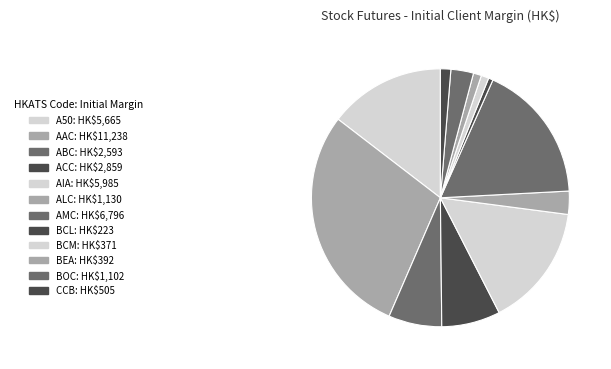

To the nearest percent, what is the average slice percentage?

8%